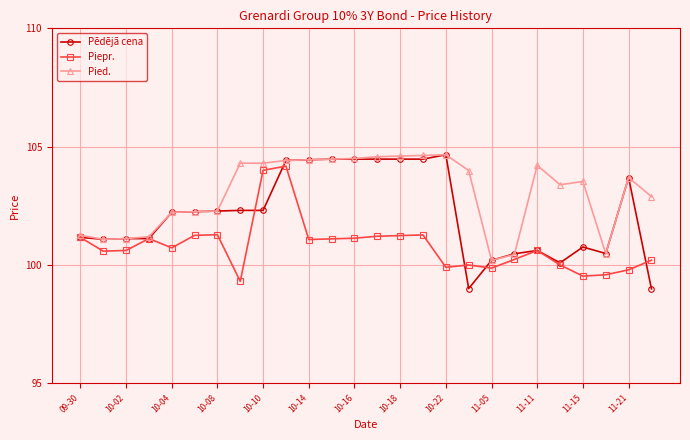

List the series in order of their overall mean, lowest first.

Piepr., Pēdējā cena, Pied.